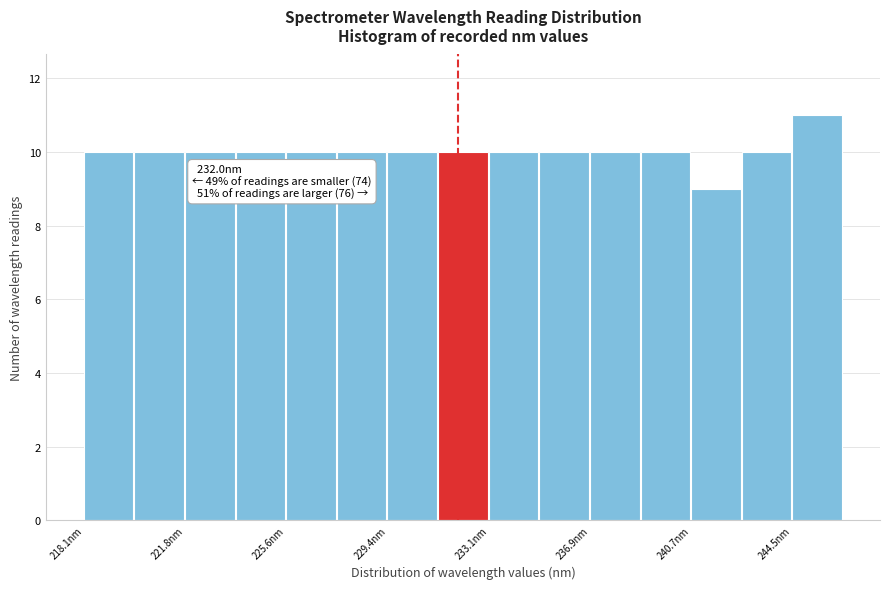

Around what value on the x-axis is the tallest bar? Give the approximate position of its centre, as read against the axis.

245.5